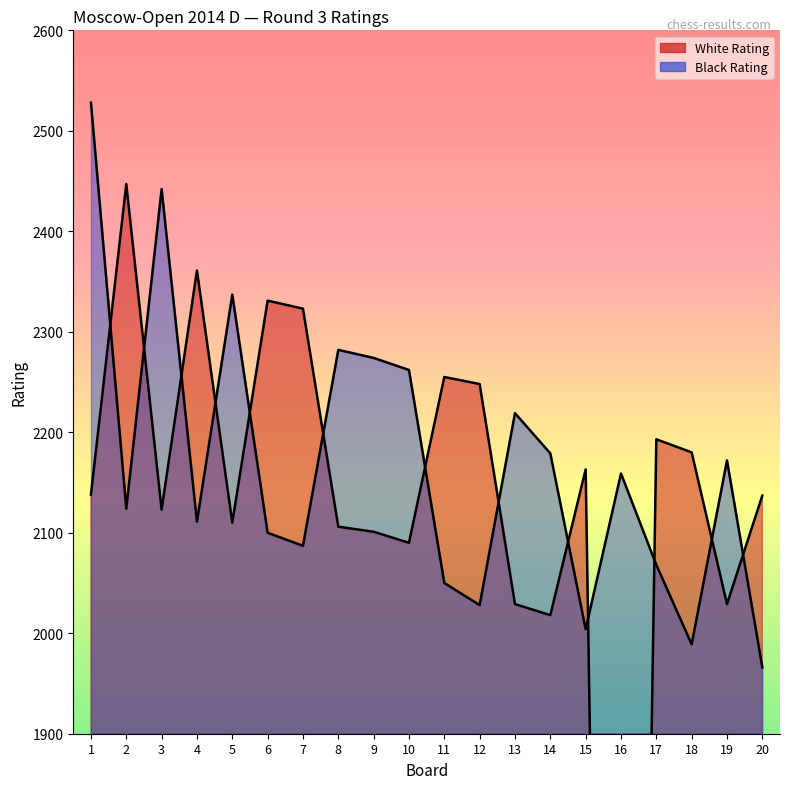

Which series has the largest total across all categories?

Black Rating